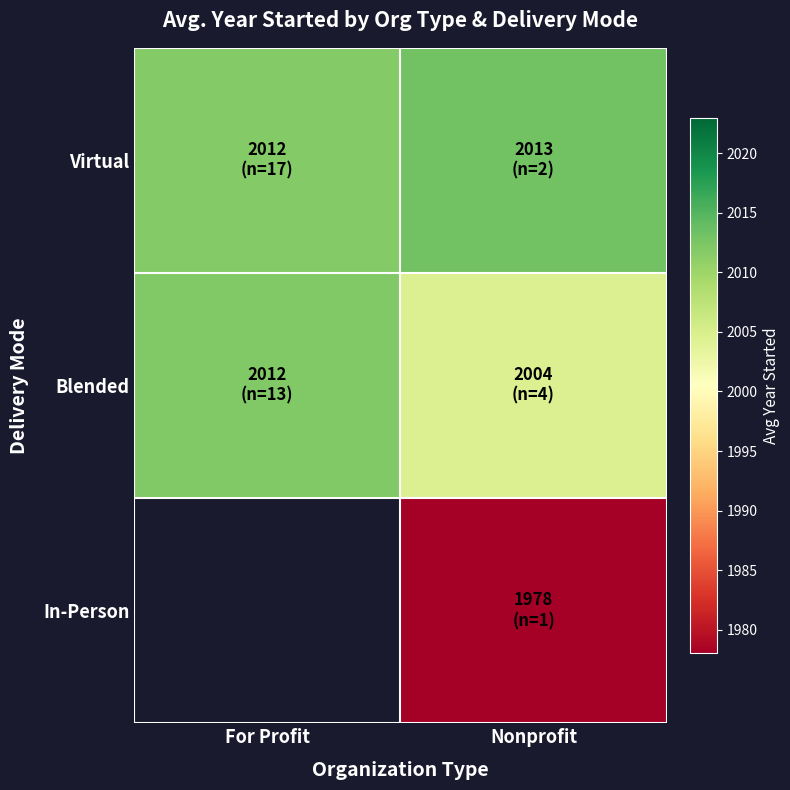

At which category is the sum across all series the highest?

Nonprofit